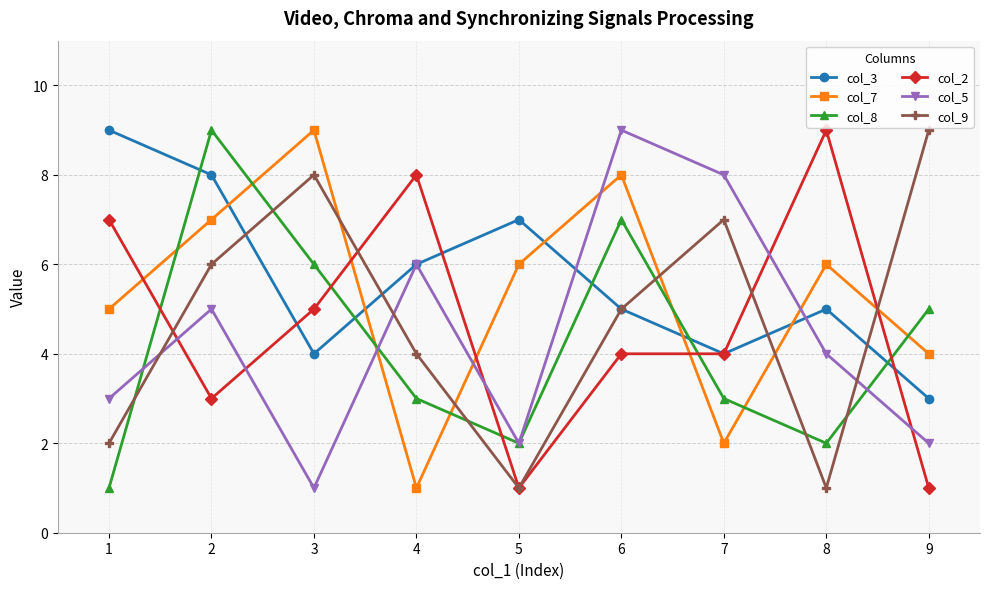

In col_5, how many points are lower than both neighbors (excluding endpoints)?

2